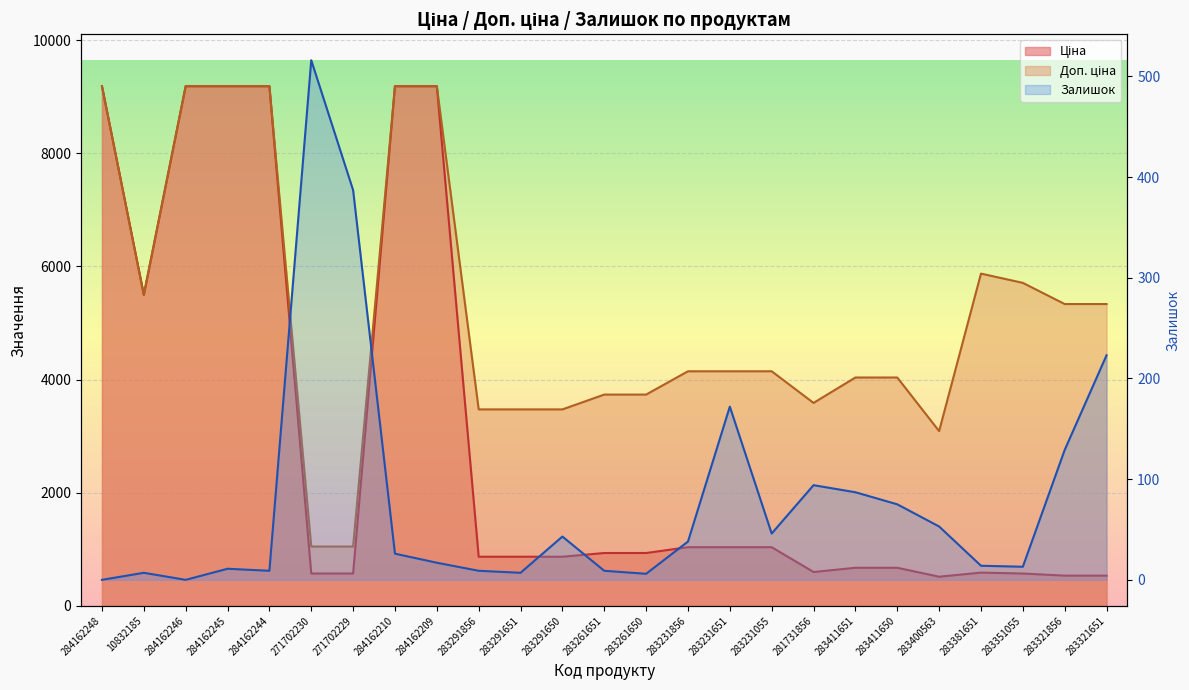

Rank the series by their maximum value, from highest to lowest.

Ціна, Доп. ціна, Залишок